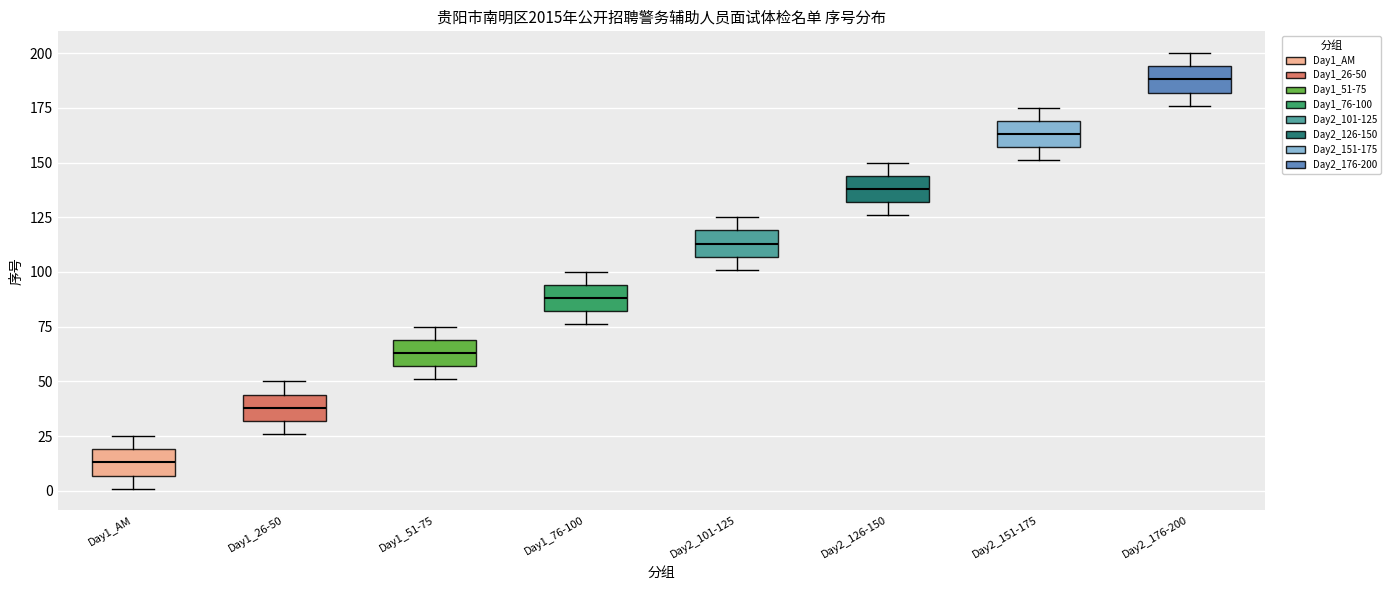

Reading left to right, transcribe this box plot: for each box, give where its median line is, the range the box spans, and where its two whiskers end, as read against the y-axis. The values are not printed on the chart, so give them approximately, as read against the axis.

Day1_AM: median 15, box 5 to 20, whiskers 0 to 25
Day1_26-50: median 40, box 30 to 45, whiskers 25 to 50
Day1_51-75: median 65, box 55 to 70, whiskers 50 to 75
Day1_76-100: median 90, box 80 to 95, whiskers 75 to 100
Day2_101-125: median 115, box 105 to 120, whiskers 100 to 125
Day2_126-150: median 140, box 130 to 145, whiskers 125 to 150
Day2_151-175: median 165, box 155 to 170, whiskers 150 to 175
Day2_176-200: median 190, box 180 to 195, whiskers 175 to 200